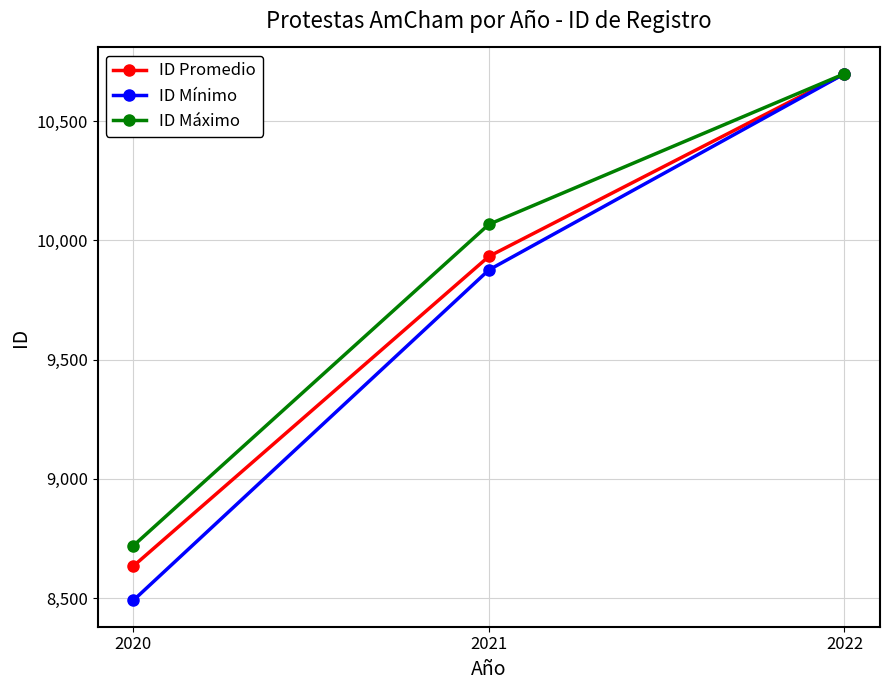

What are all the series names shown in the legend?

ID Promedio, ID Mínimo, ID Máximo